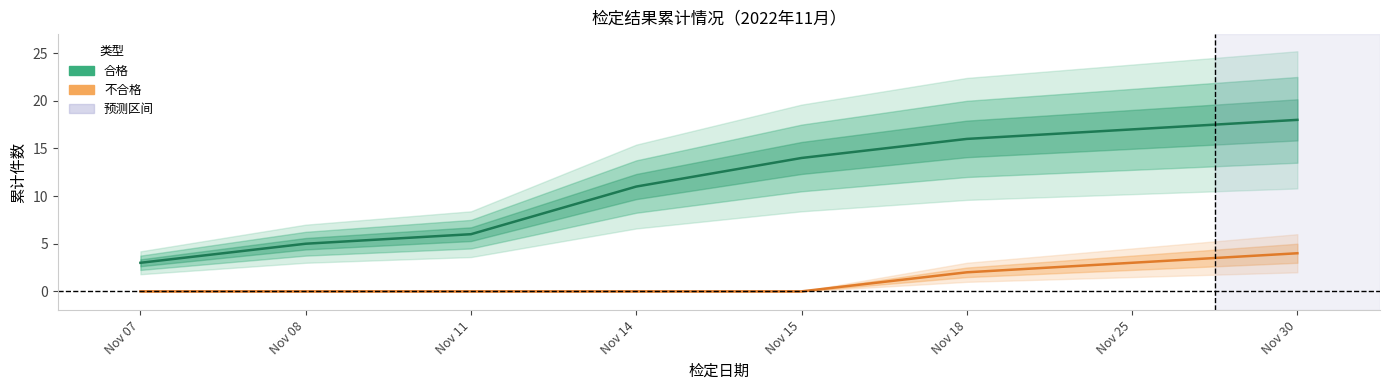

What value does the 合格 series have at Nov 30?

18